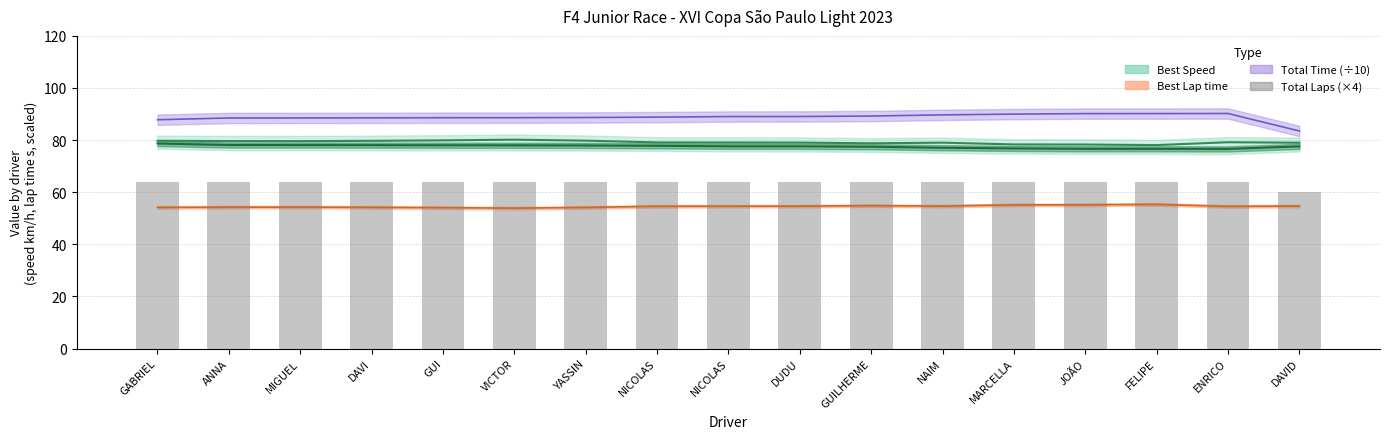

List the labels in order of value, smallest first.

DAVID, GABRIEL, ANNA, MIGUEL, DAVI, GUI, VICTOR, YASSIN, NICOLAS, NICOLAS, DUDU, GUILHERME, NAIM, MARCELLA, JOÃO, FELIPE, ENRICO